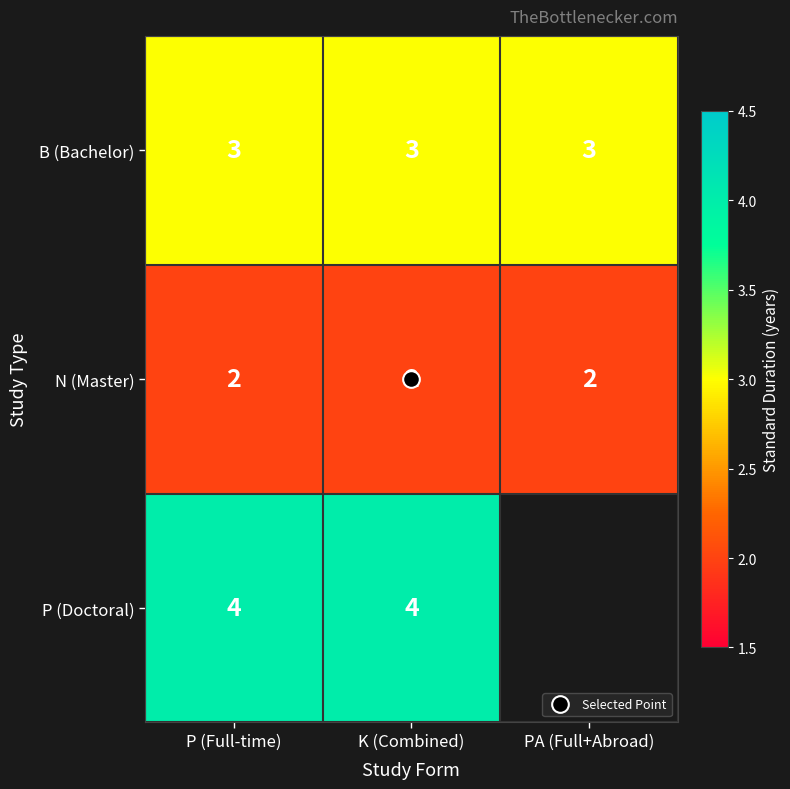

What is the sum of the B (Bachelor) values at P (Full-time) and PA (Full+Abroad)?

6.0